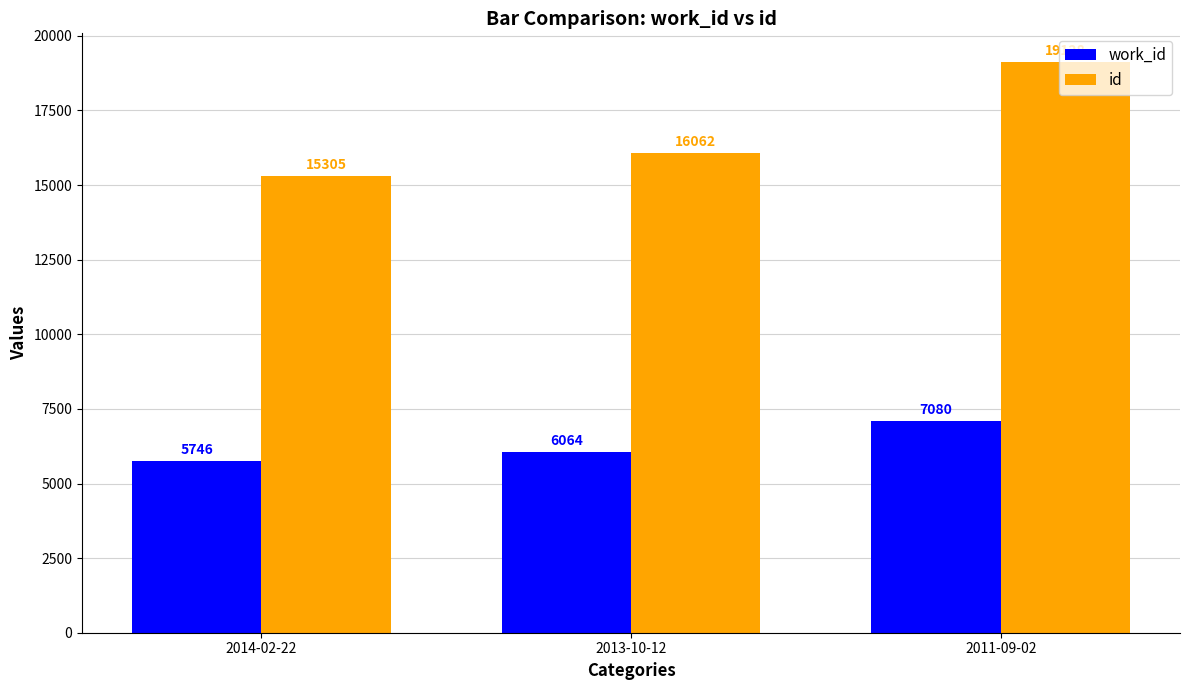

At which label is work_id closest to 6413?

2013-10-12